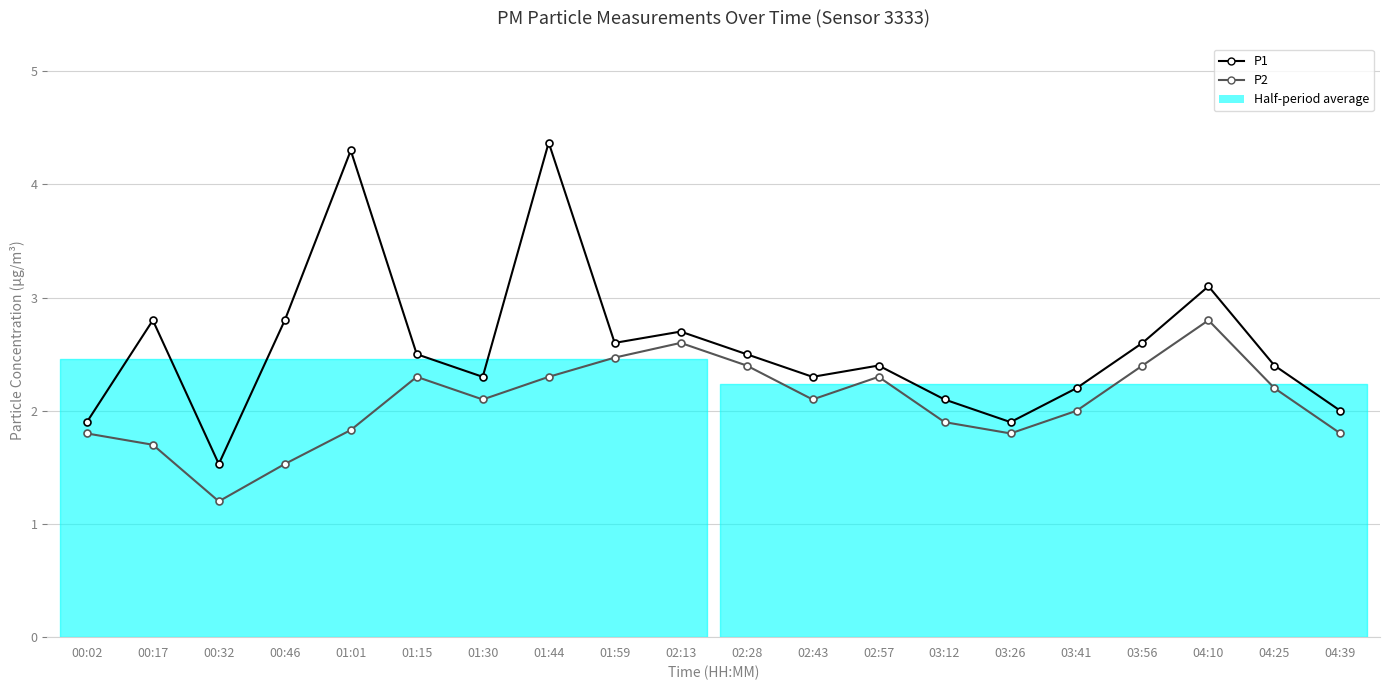

Is this an area chart (filled region under the line)?

No